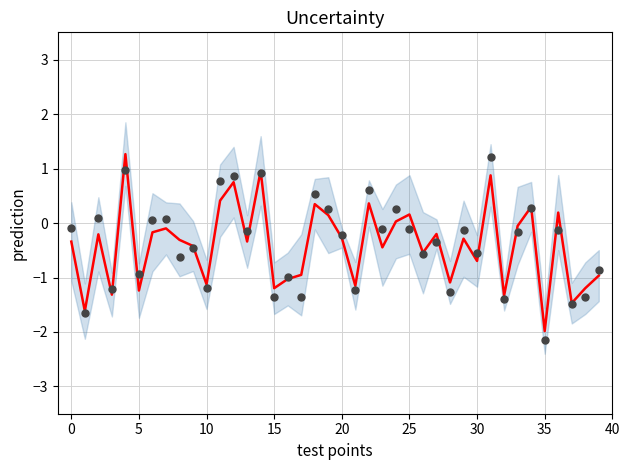

Is the value of value at 34 greater than the value of samples at 26?

Yes